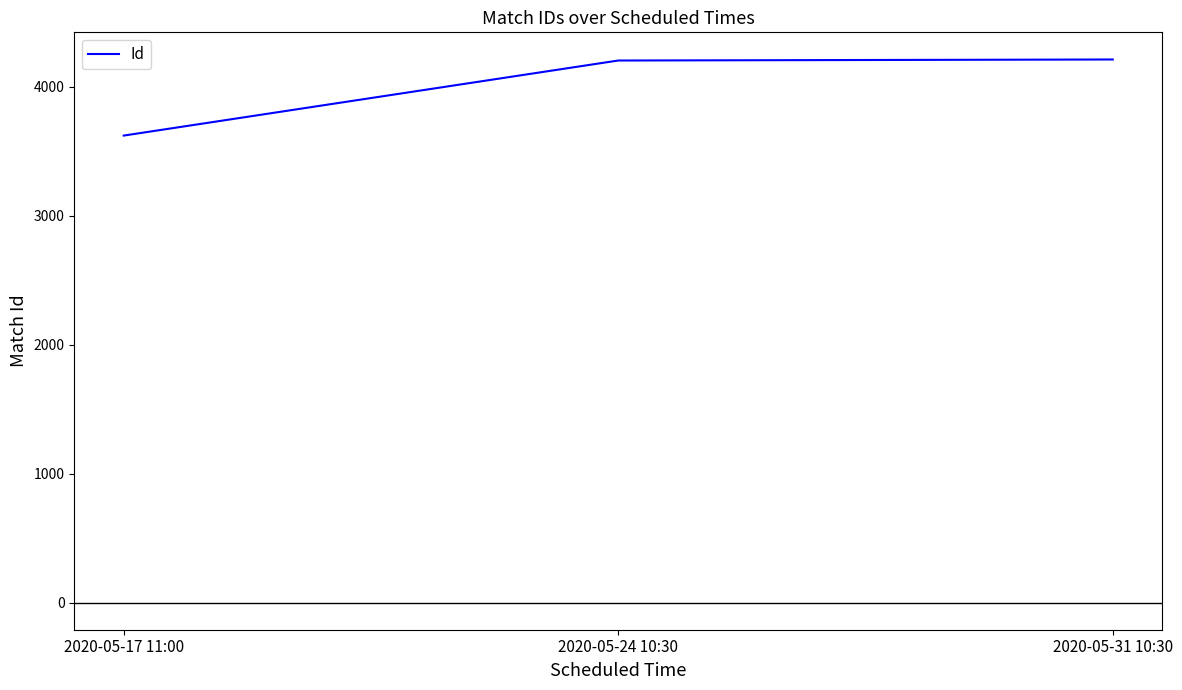

What is the minimum value shown in the chart?

3621